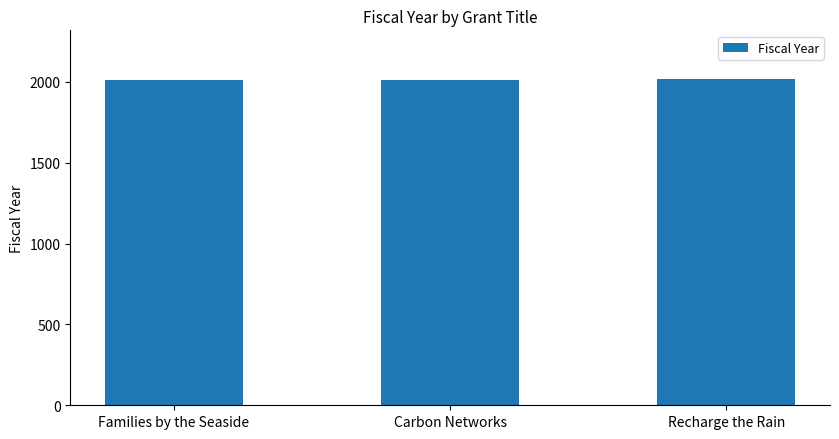

What is the smallest value displayed?

2010